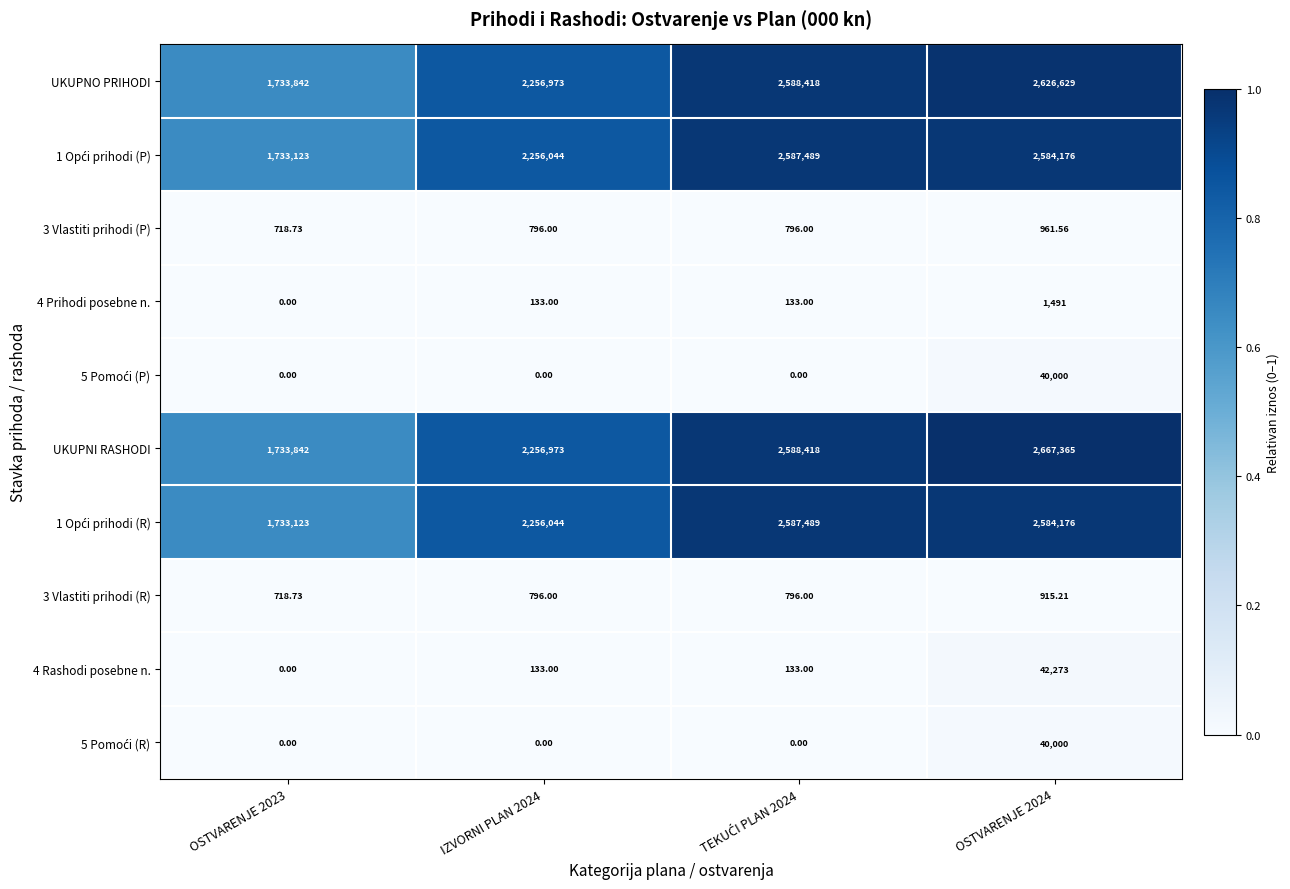

Which series has the largest total across all categories?

UKUPNI RASHODI